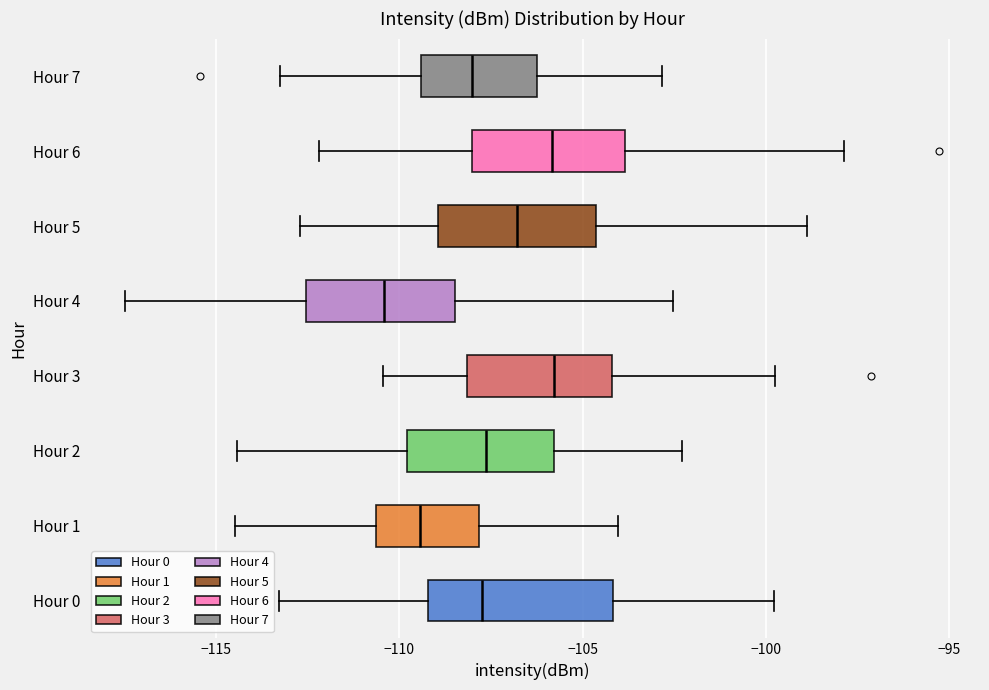

Reading bottom to top, transcribe this box plot: for each box, give where its median line is, the range the box spans, and where its two whiskers end, as read against the x-axis. The values are not printed on the chart, so give them approximately, as read against the axis.

Hour 0: median -107.5, box -109.0 to -104.0, whiskers -113.5 to -100.0
Hour 1: median -109.5, box -110.5 to -108.0, whiskers -114.5 to -104.0
Hour 2: median -107.5, box -110.0 to -106.0, whiskers -114.5 to -102.5
Hour 3: median -106.0, box -108.0 to -104.0, whiskers -110.5 to -100.0
Hour 4: median -110.5, box -112.5 to -108.5, whiskers -117.5 to -102.5
Hour 5: median -107.0, box -109.0 to -104.5, whiskers -112.5 to -99.0
Hour 6: median -106.0, box -108.0 to -104.0, whiskers -112.0 to -98.0
Hour 7: median -108.0, box -109.5 to -106.0, whiskers -113.0 to -103.0